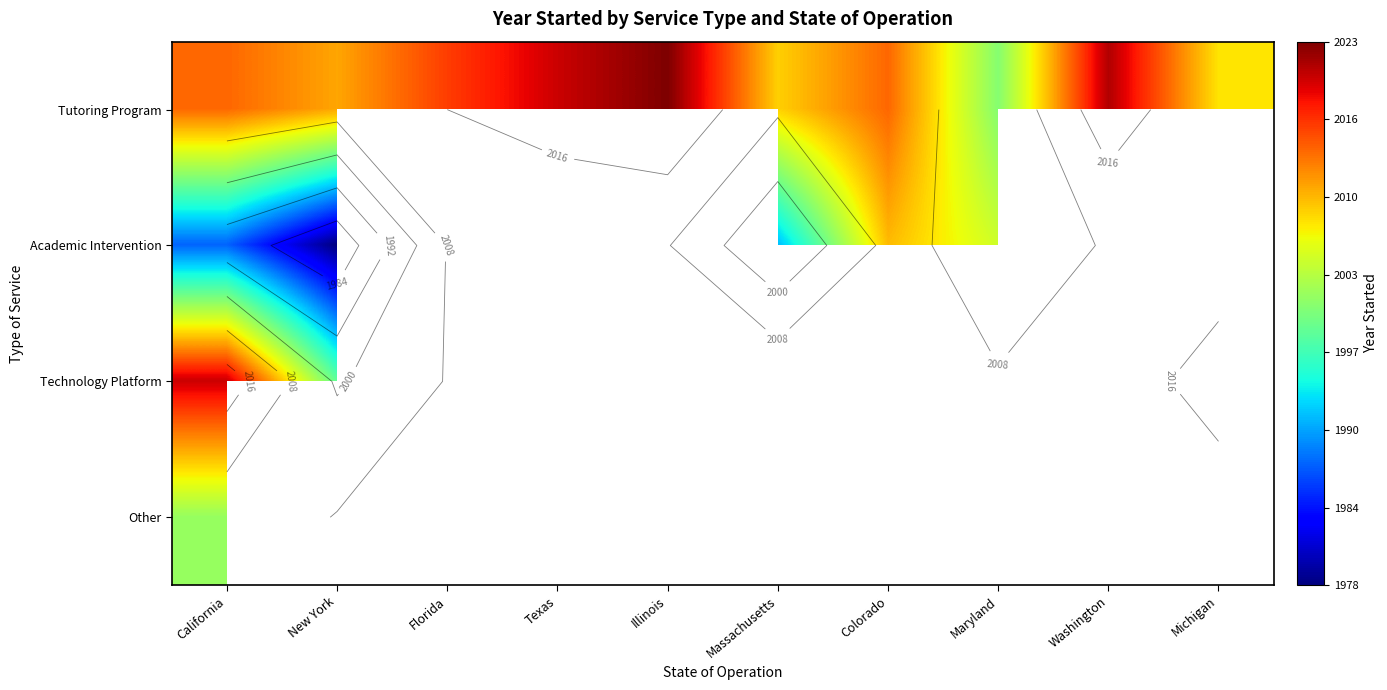

How many positive values does the Academic Intervention series have?

5